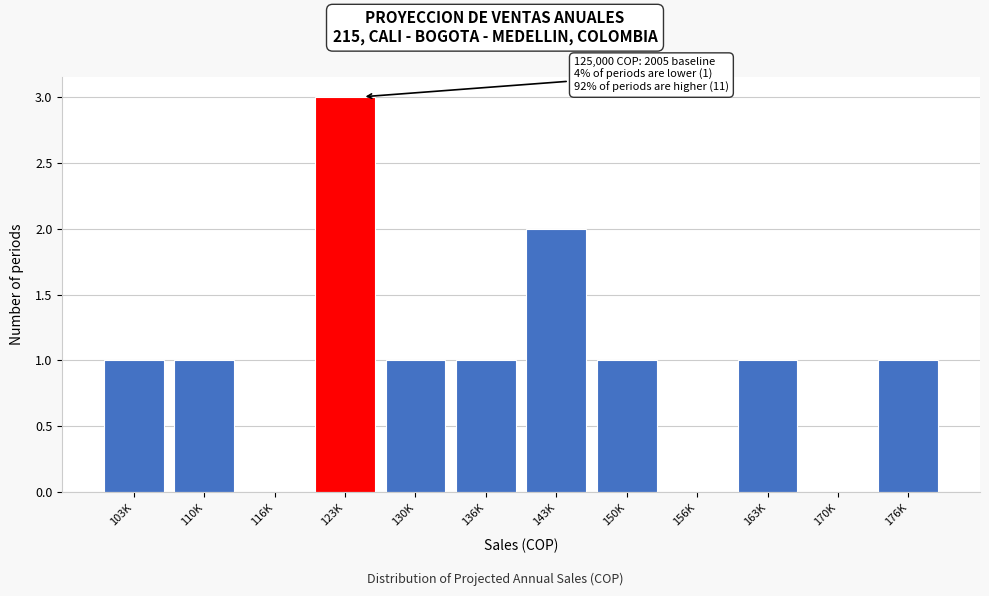

Reading left to right, what are all the values shown in this chart?

103K=1	110K=1	116K=0	123K=3	130K=1	136K=1	143K=2	150K=1	156K=0	163K=1	170K=0	176K=1